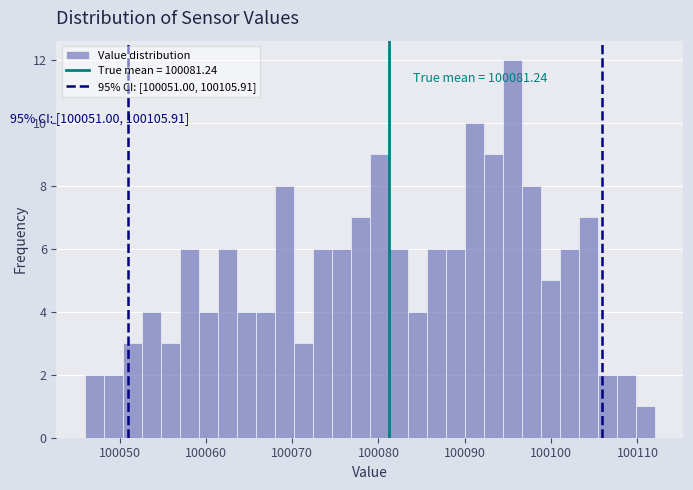

Around what value on the x-axis is the tallest bar? Give the approximate position of its centre, as read against the axis.

100096